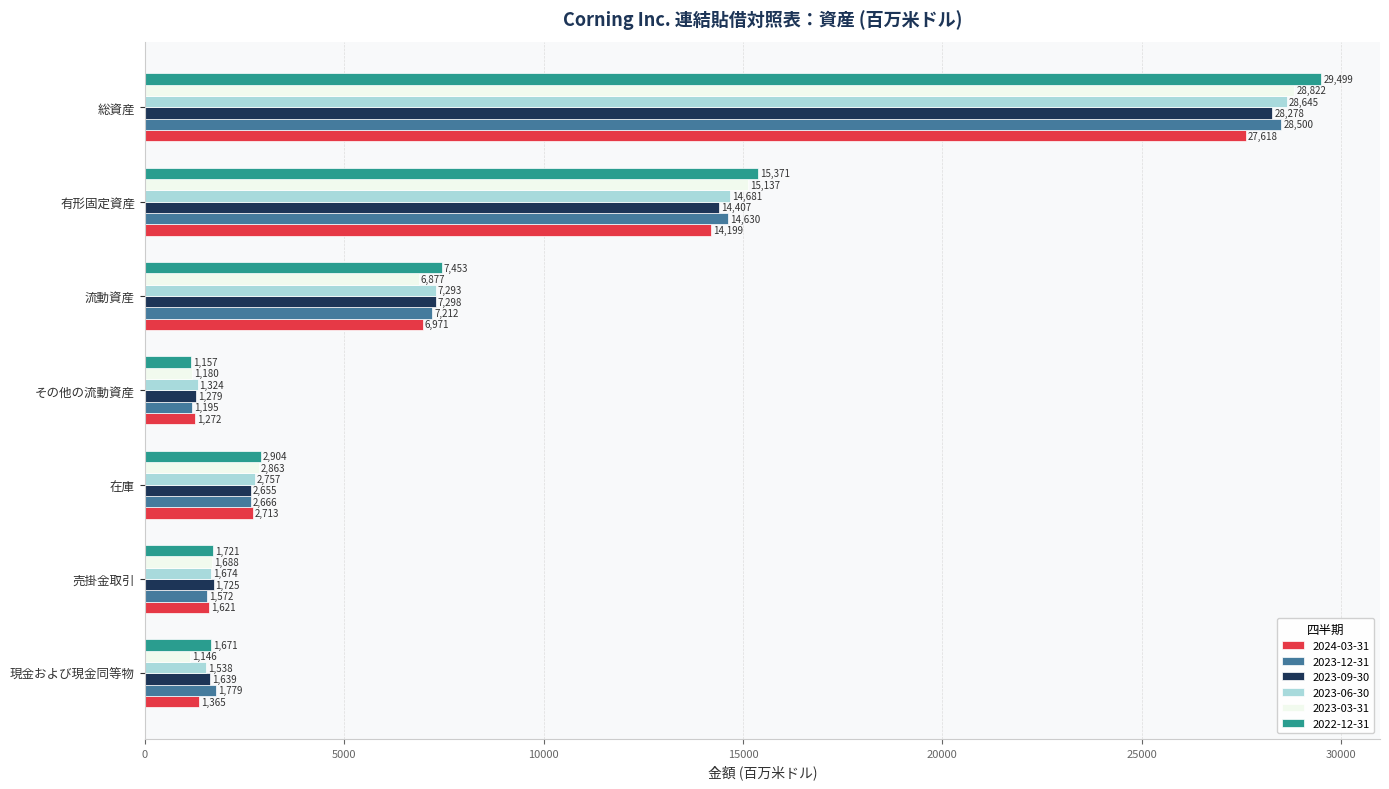

What are all the series names shown in the legend?

2024-03-31, 2023-12-31, 2023-09-30, 2023-06-30, 2023-03-31, 2022-12-31